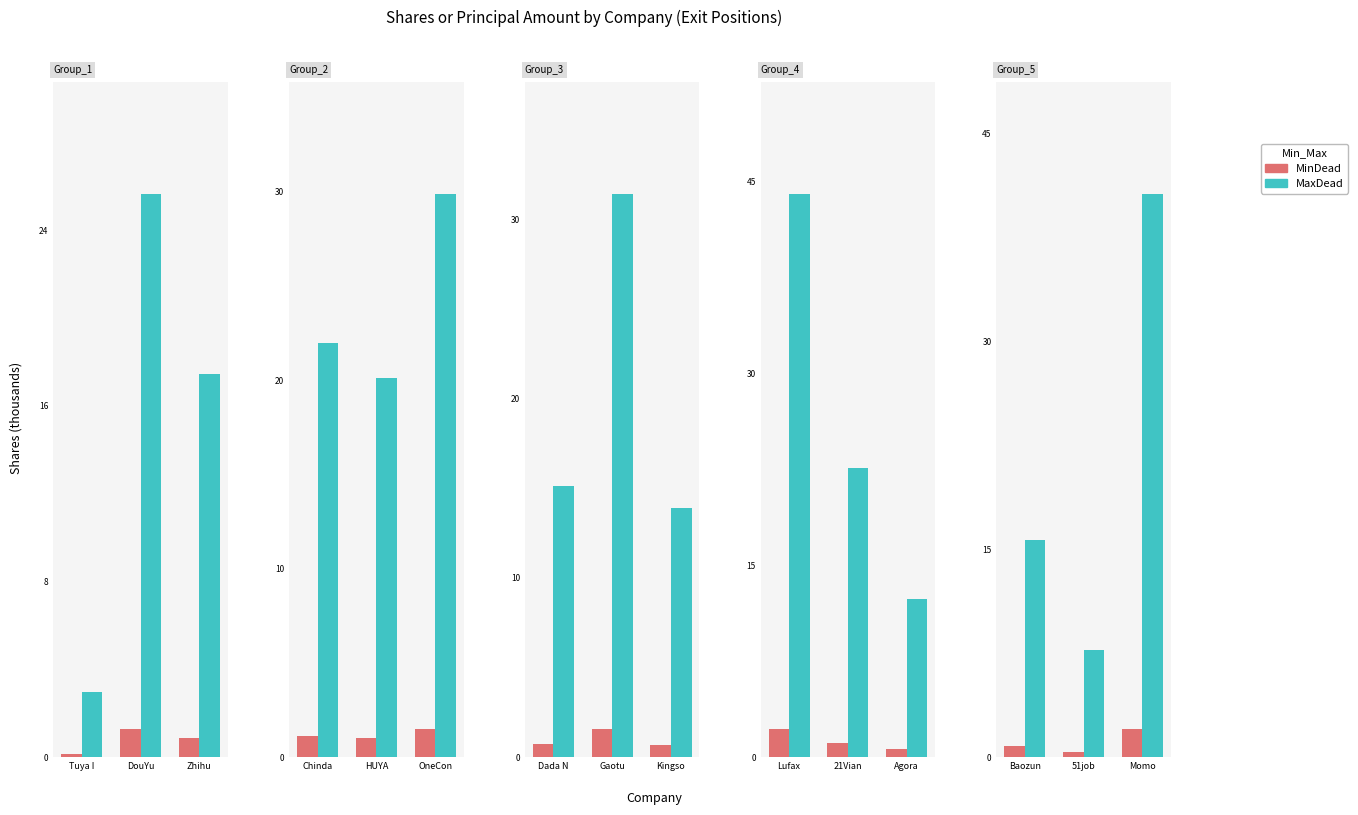

What is the average value of the MaxDead series?

21.4